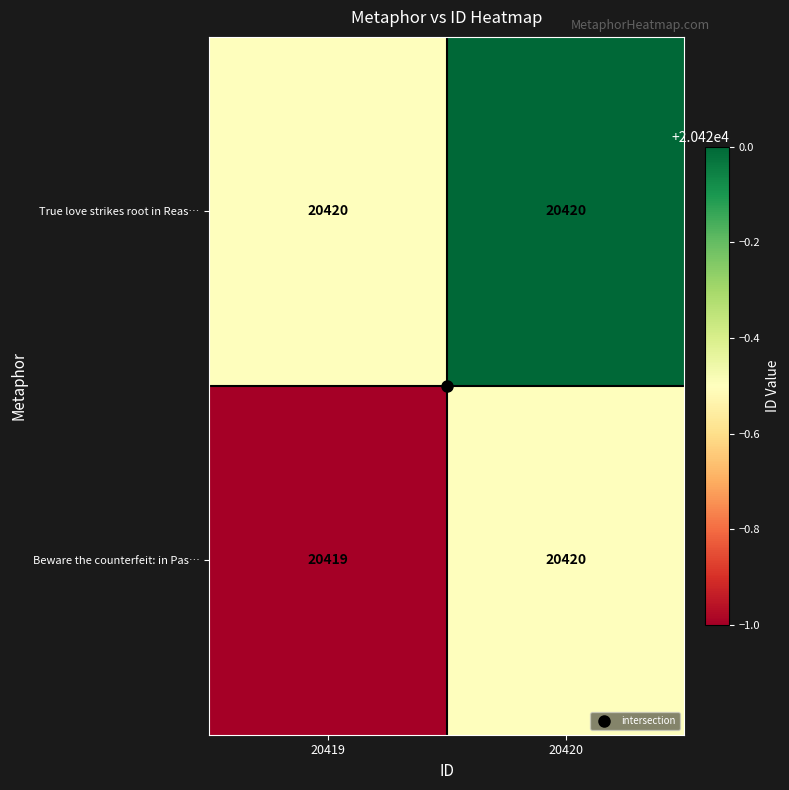

How many data points does each series have?

2